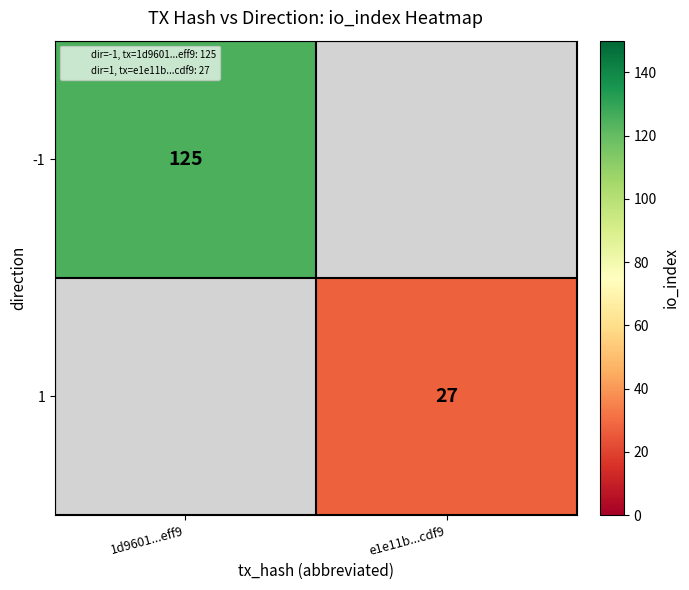

The -1 series shows 60.8 at 1d9601...eff9. True or false?

False